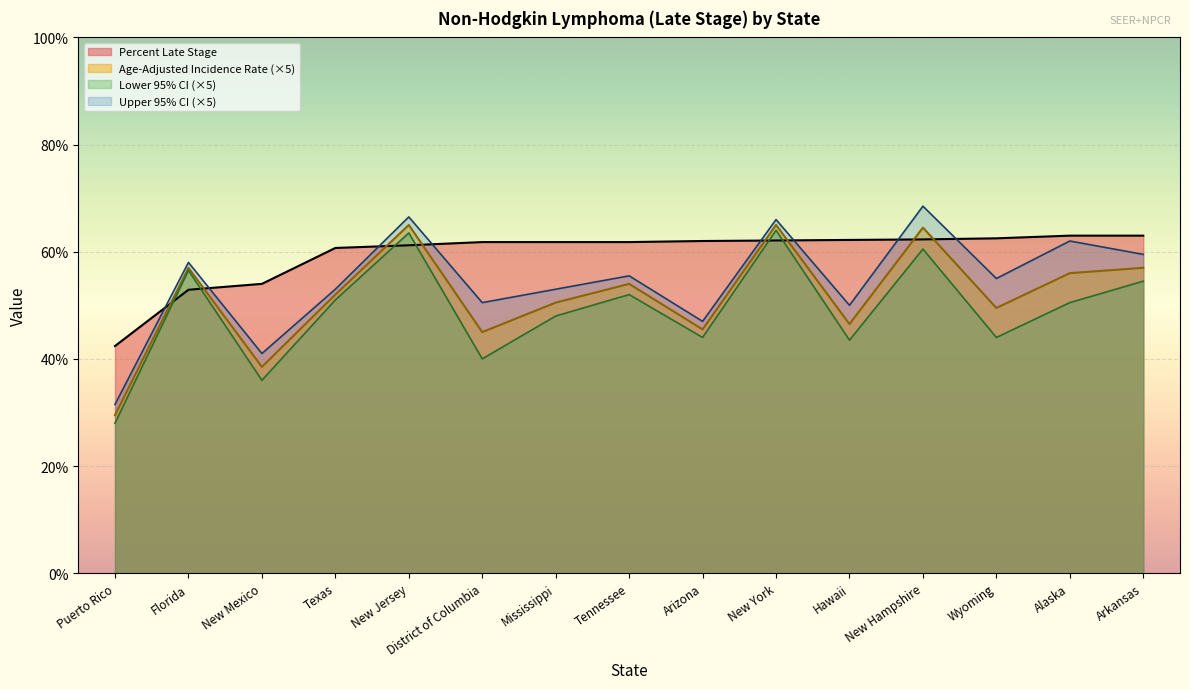

The value of Percent Late Stage at Tennessee is 101.6. True or false?

False